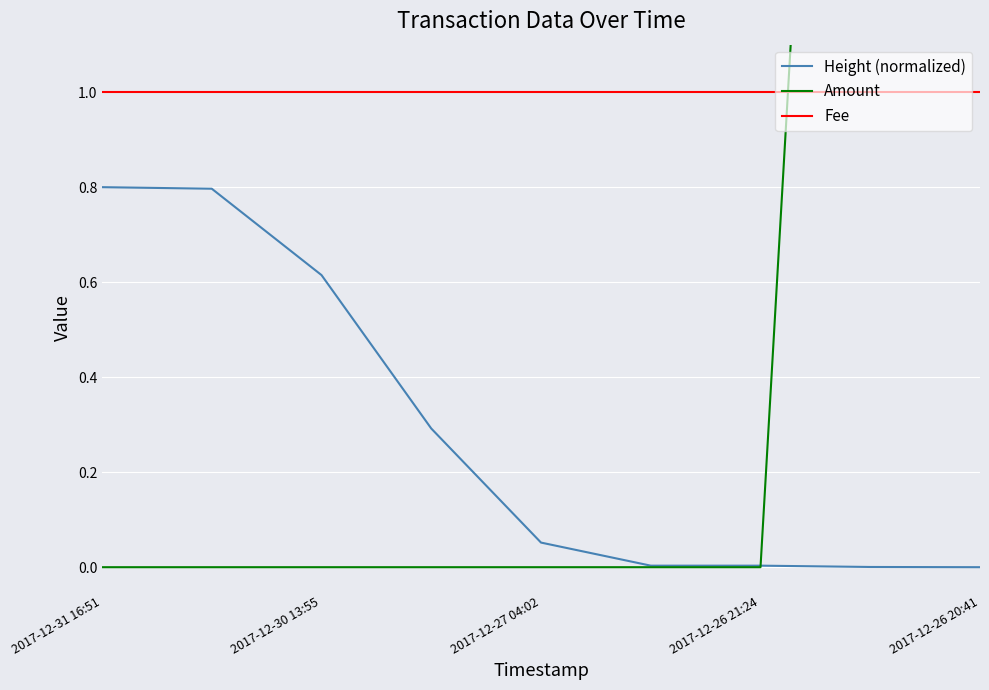

What is the sum of all Fee values?

9.0